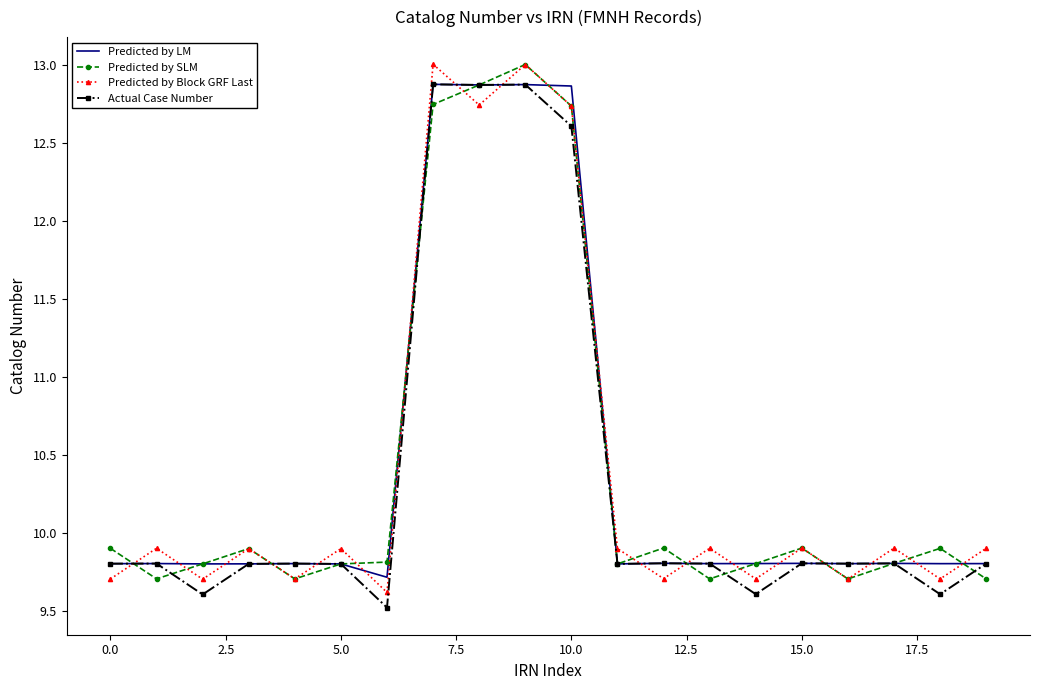

True or false: Predicted by SLM and Predicted by LM intersect in this chart.

True